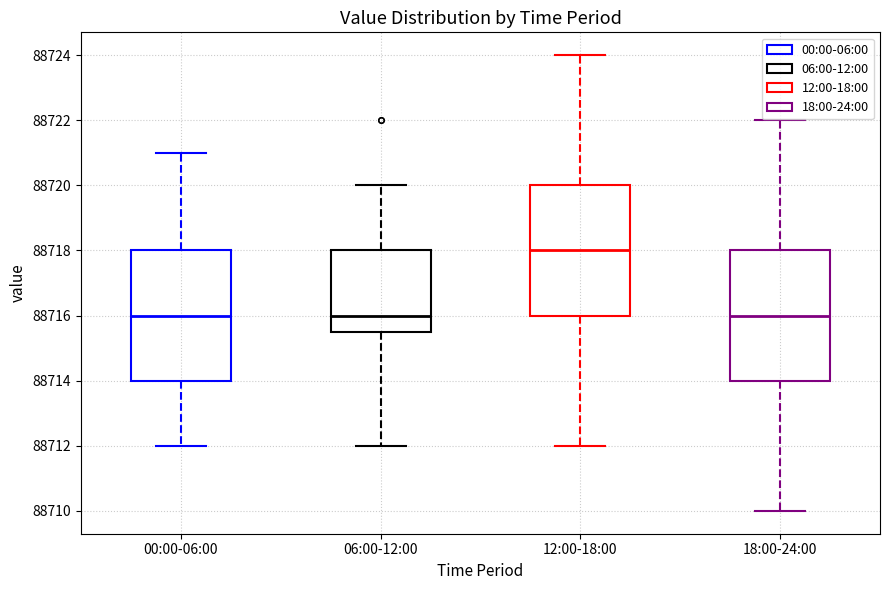

Which box's median line is the highest?

12:00-18:00